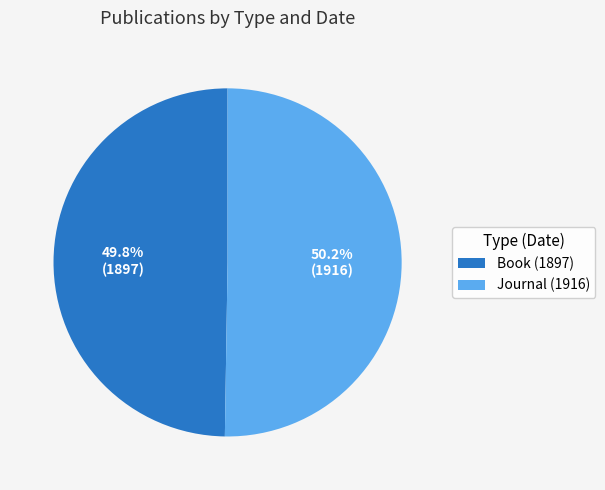

What percentage do Journal (1916) and Book (1897) together represent?

100.0%